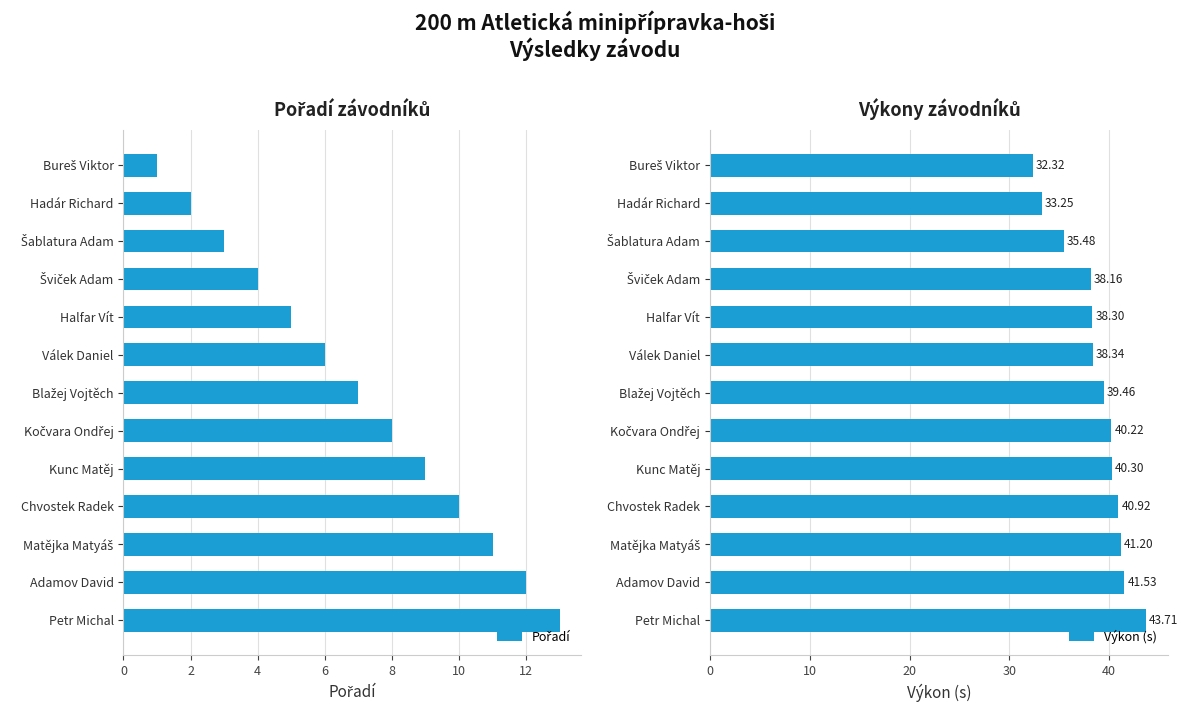

What is the greatest value displayed?

43.7